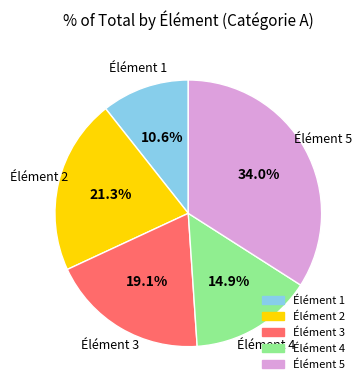

Does Élément 4 represent more than half of the total?

No